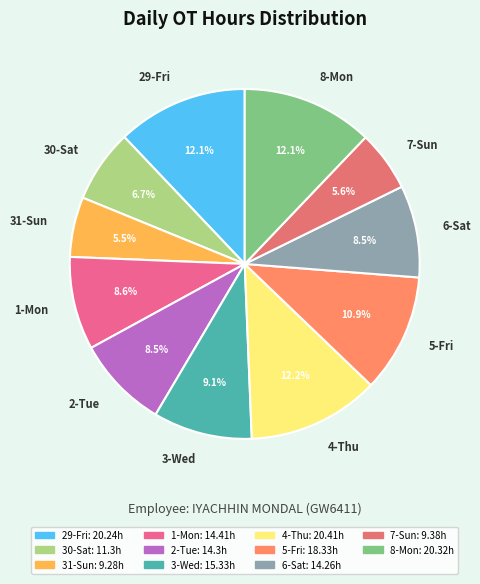

What percentage is the 8-Mon slice, to the nearest percent?

12%